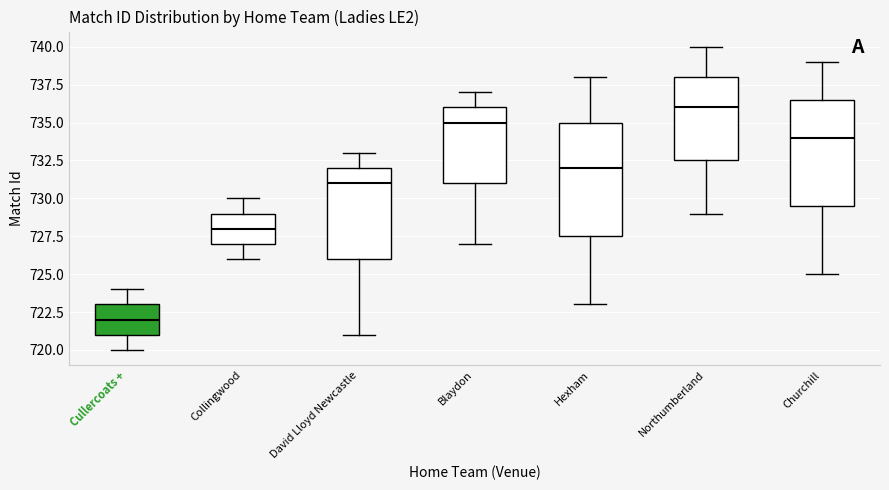

Which box's median line is the highest?

Northumberland